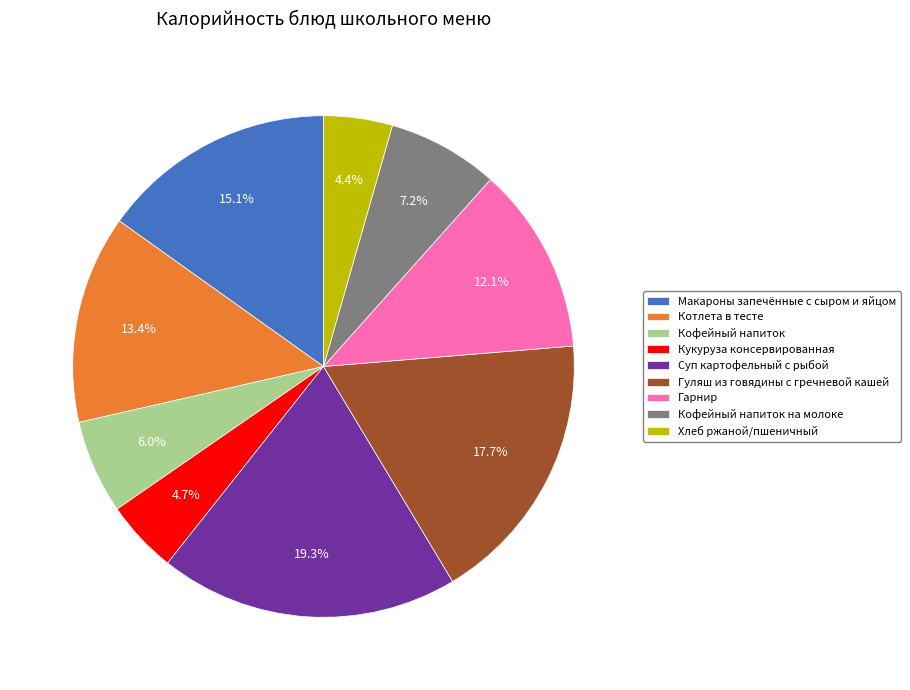

Which category has the biggest portion of the pie?

Суп картофельный с рыбой